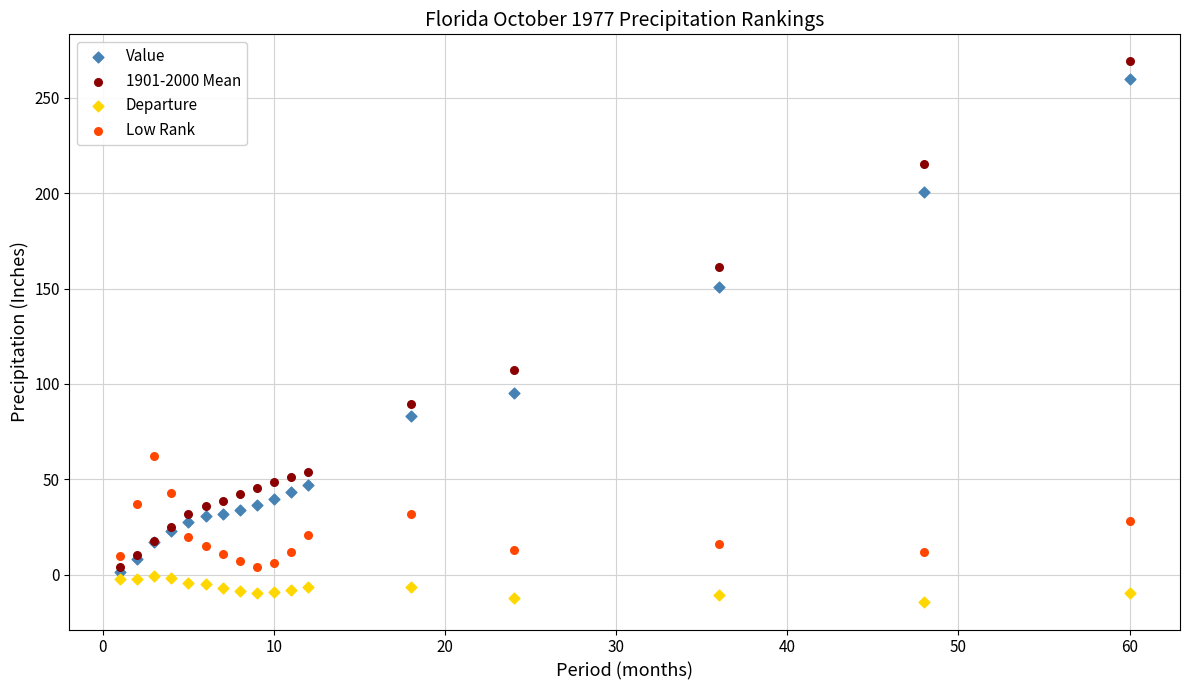

Across all series, what Y value is closest to 127?

107.5